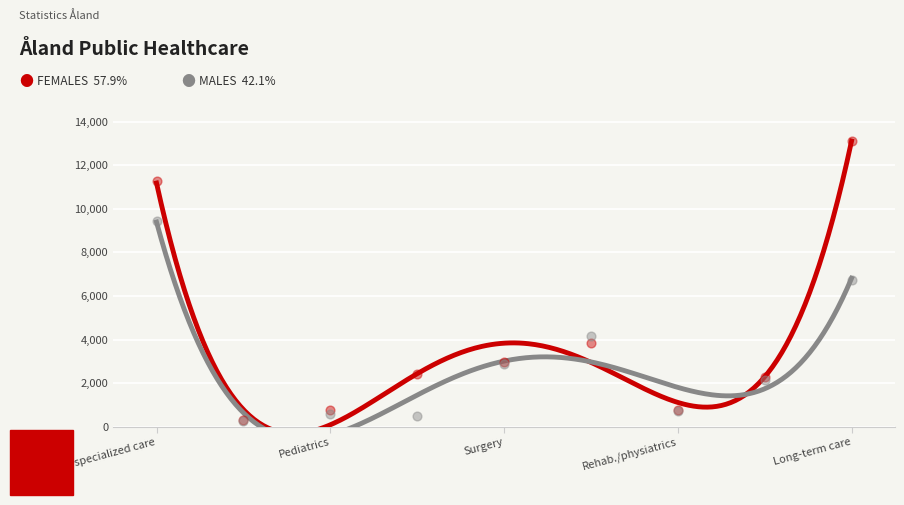

At how many categories does at least one series exceed 4576?

2